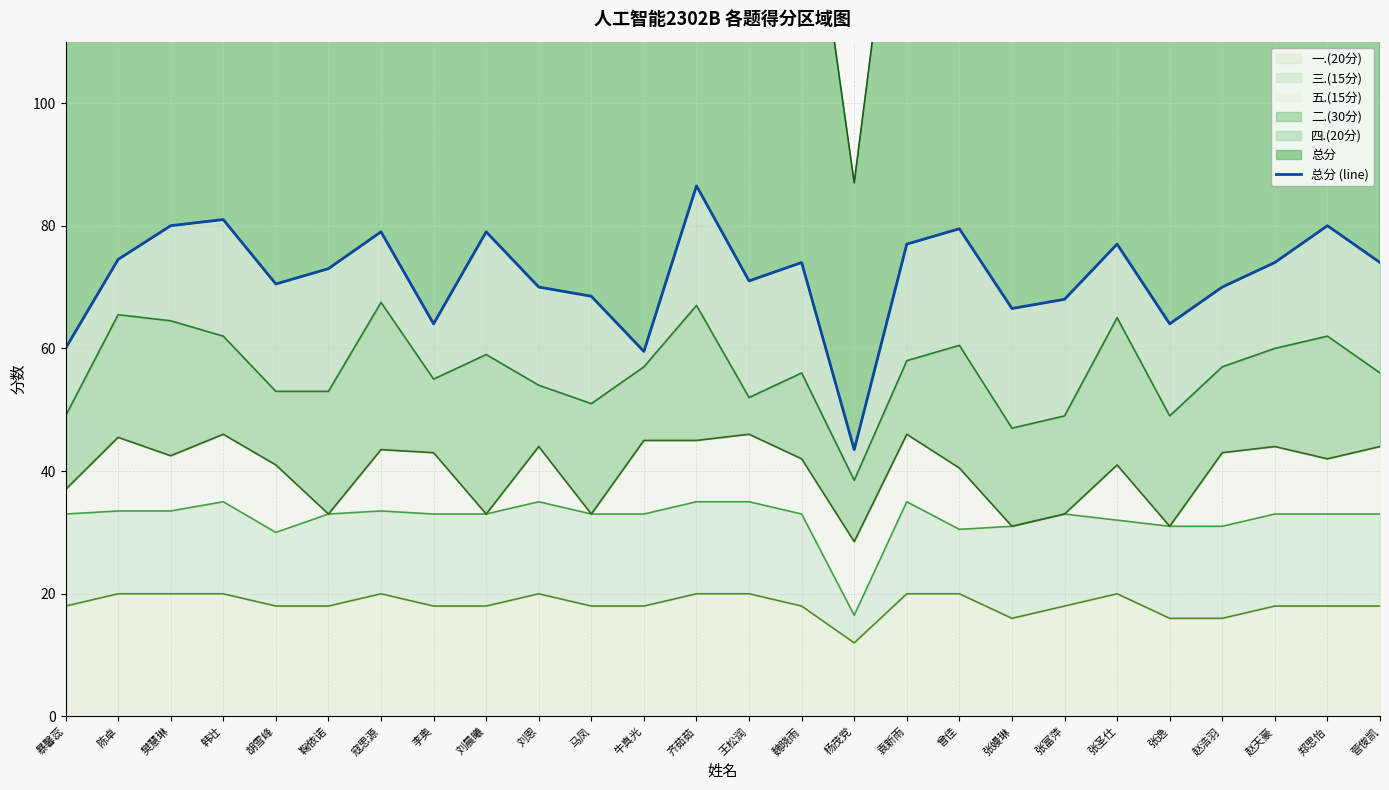

The chart shows a value of 43.5 at 杨茂党. True or false?

True